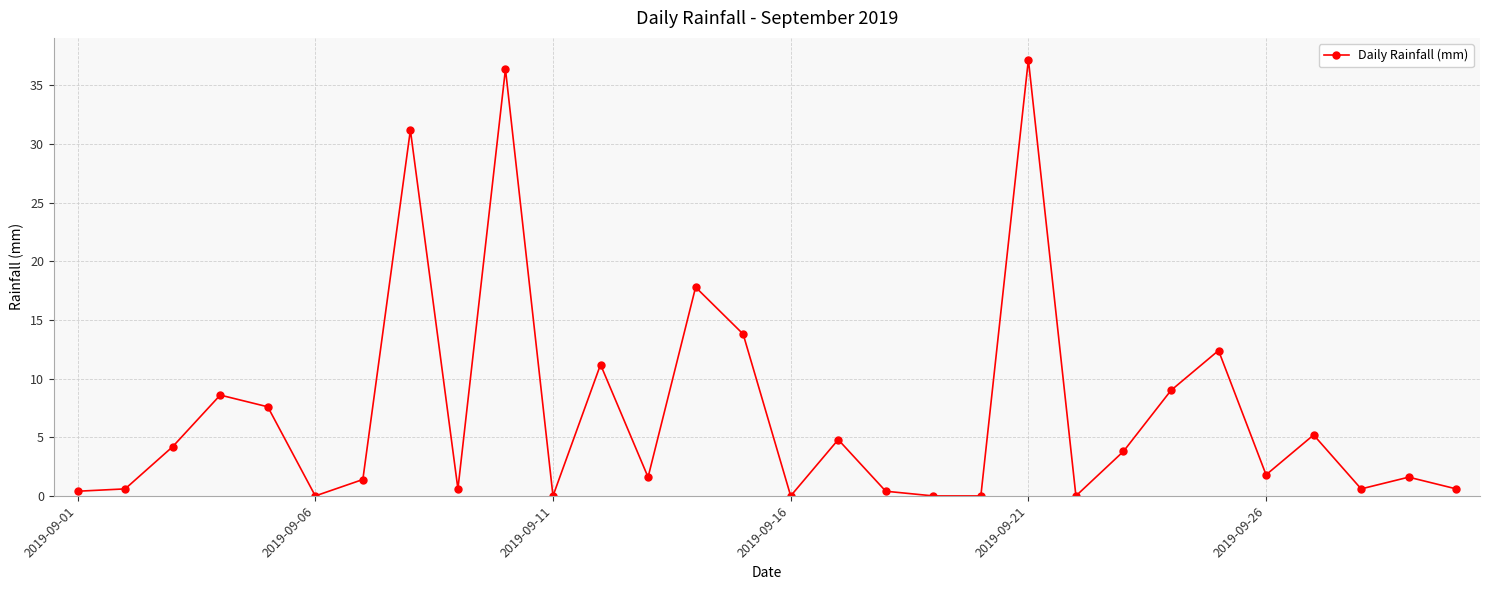

What is the value of the 17th point from the left?

4.8